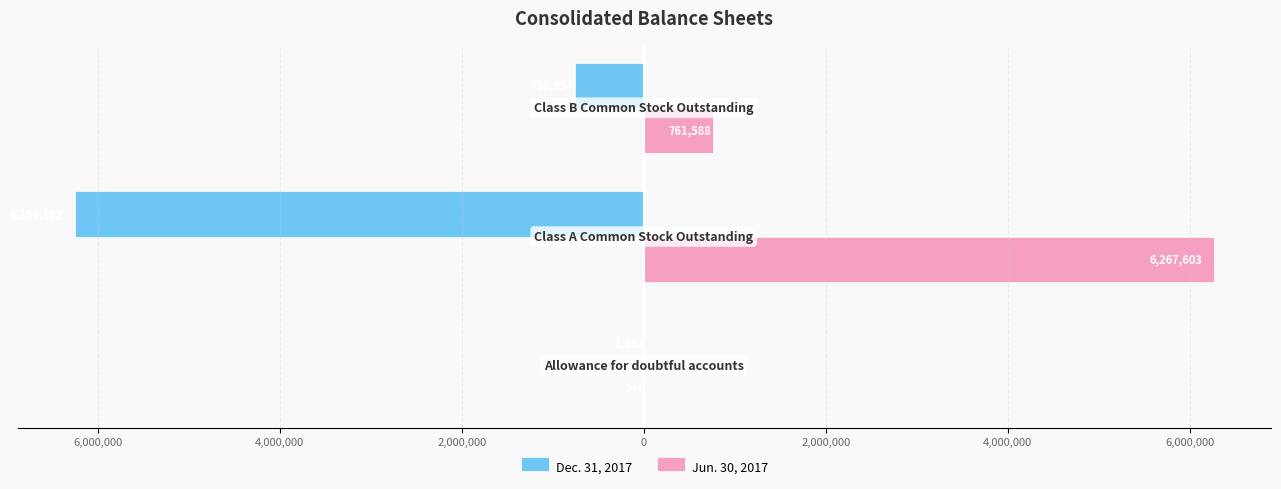

What are all the series names shown in the legend?

Dec. 31, 2017, Jun. 30, 2017